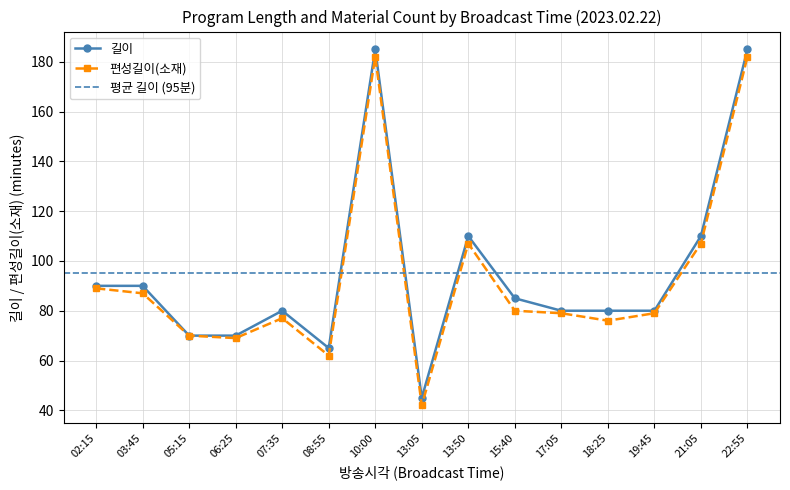

True or false: 편성길이(소재) and 길이 cross at least once.

False